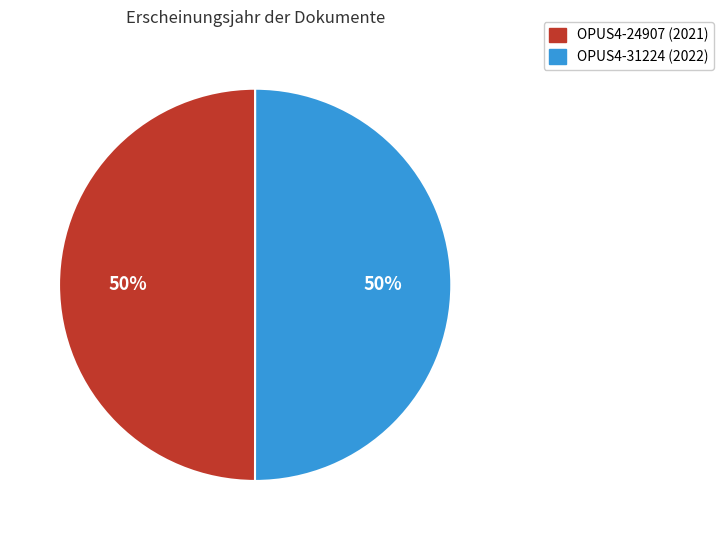

What is the ratio of the value at OPUS4-31224 to the value at OPUS4-24907?

1.0